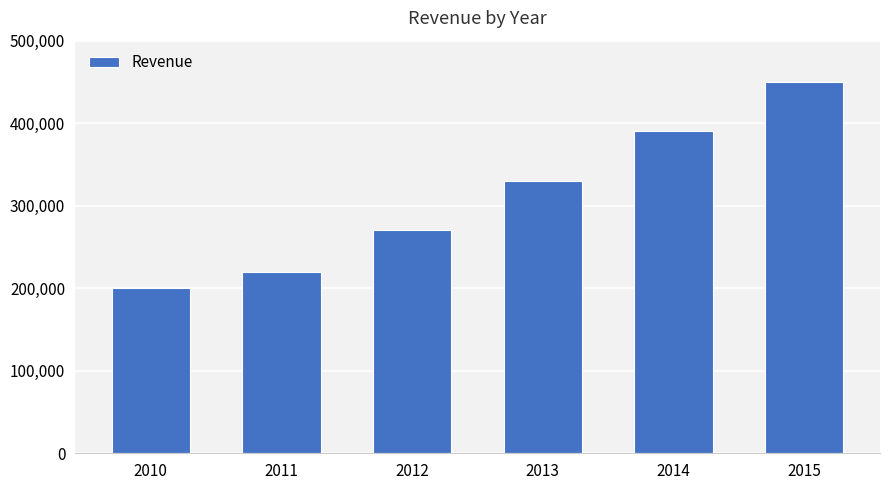

Read the value at 2011, to the nearest 50.

220000